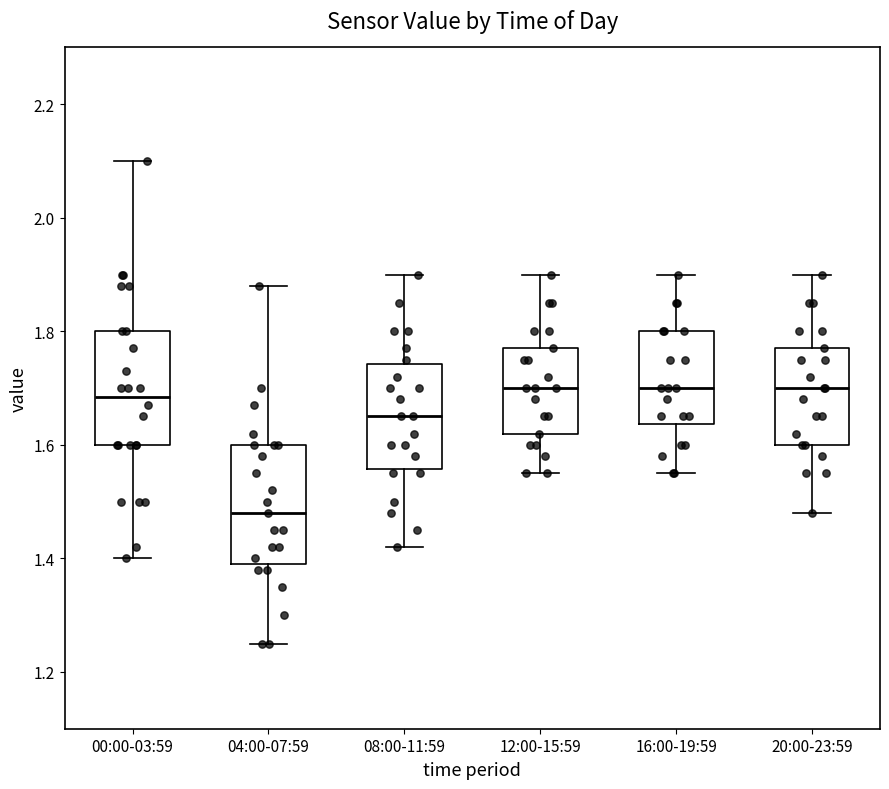

Reading left to right, read every box against the y-axis: the position of its median line, the range the box covers, and the ends of its whiskers. The values are not printed on the chart, so give them approximately, as read against the axis.

00:00-03:59: median 1.68, box 1.60 to 1.80, whiskers 1.40 to 2.10
04:00-07:59: median 1.48, box 1.40 to 1.60, whiskers 1.26 to 1.88
08:00-11:59: median 1.66, box 1.56 to 1.74, whiskers 1.42 to 1.90
12:00-15:59: median 1.70, box 1.62 to 1.78, whiskers 1.56 to 1.90
16:00-19:59: median 1.70, box 1.64 to 1.80, whiskers 1.56 to 1.90
20:00-23:59: median 1.70, box 1.60 to 1.78, whiskers 1.48 to 1.90